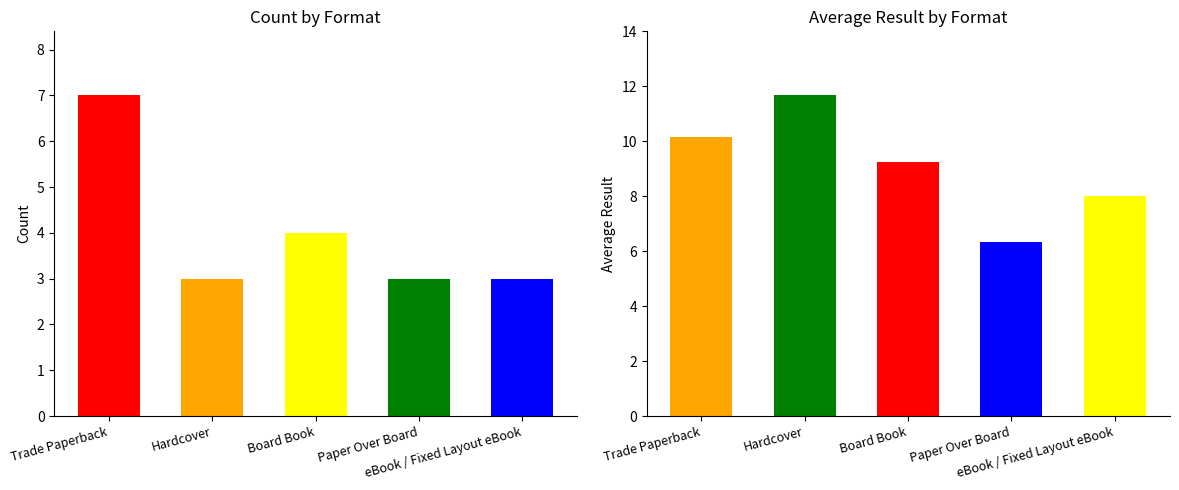

Reading left to right, list all the values displayed in this chart.

Count: Trade Paperback=7.0	Hardcover=3.0	Board Book=4.0	Paper Over Board=3.0	eBook / Fixed Layout eBook=3.0
Avg Result: Trade Paperback=10.1	Hardcover=11.7	Board Book=9.2	Paper Over Board=6.3	eBook / Fixed Layout eBook=8.0